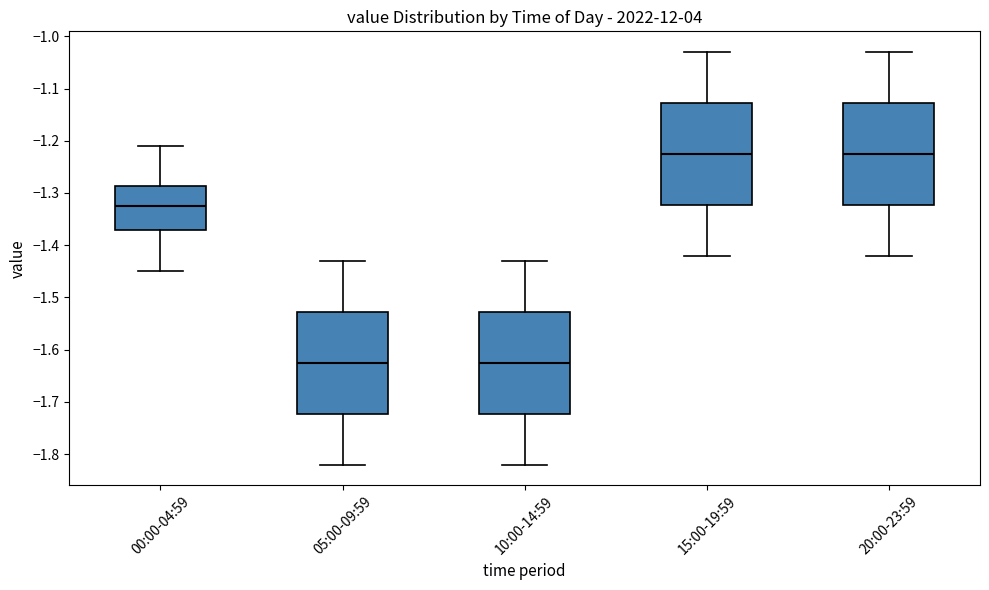

Where is the upper edge of the box for 10:00-14:59 on the y-axis? The values are not printed on the chart, so give them approximately, as read against the axis.

-1.53